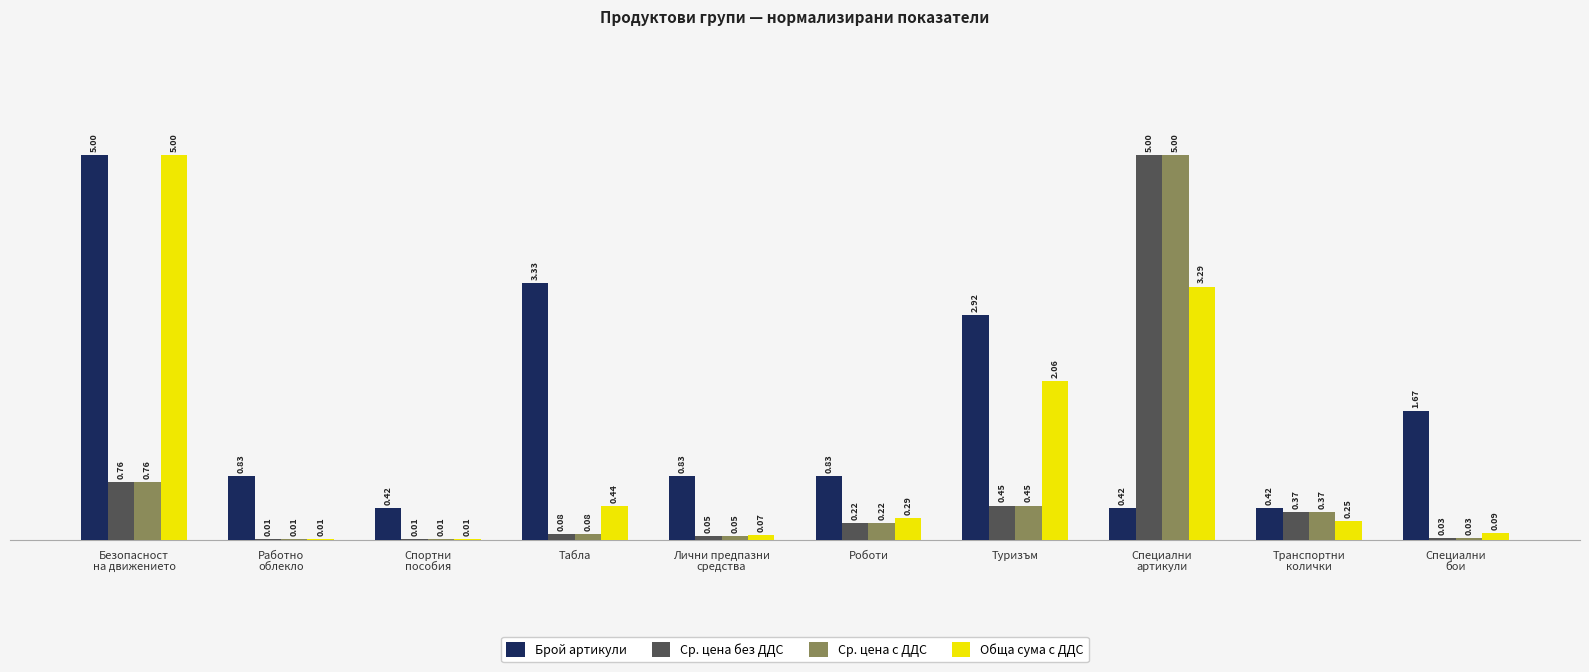

What is the sum of all Ср. цена без ДДС values?

7.0